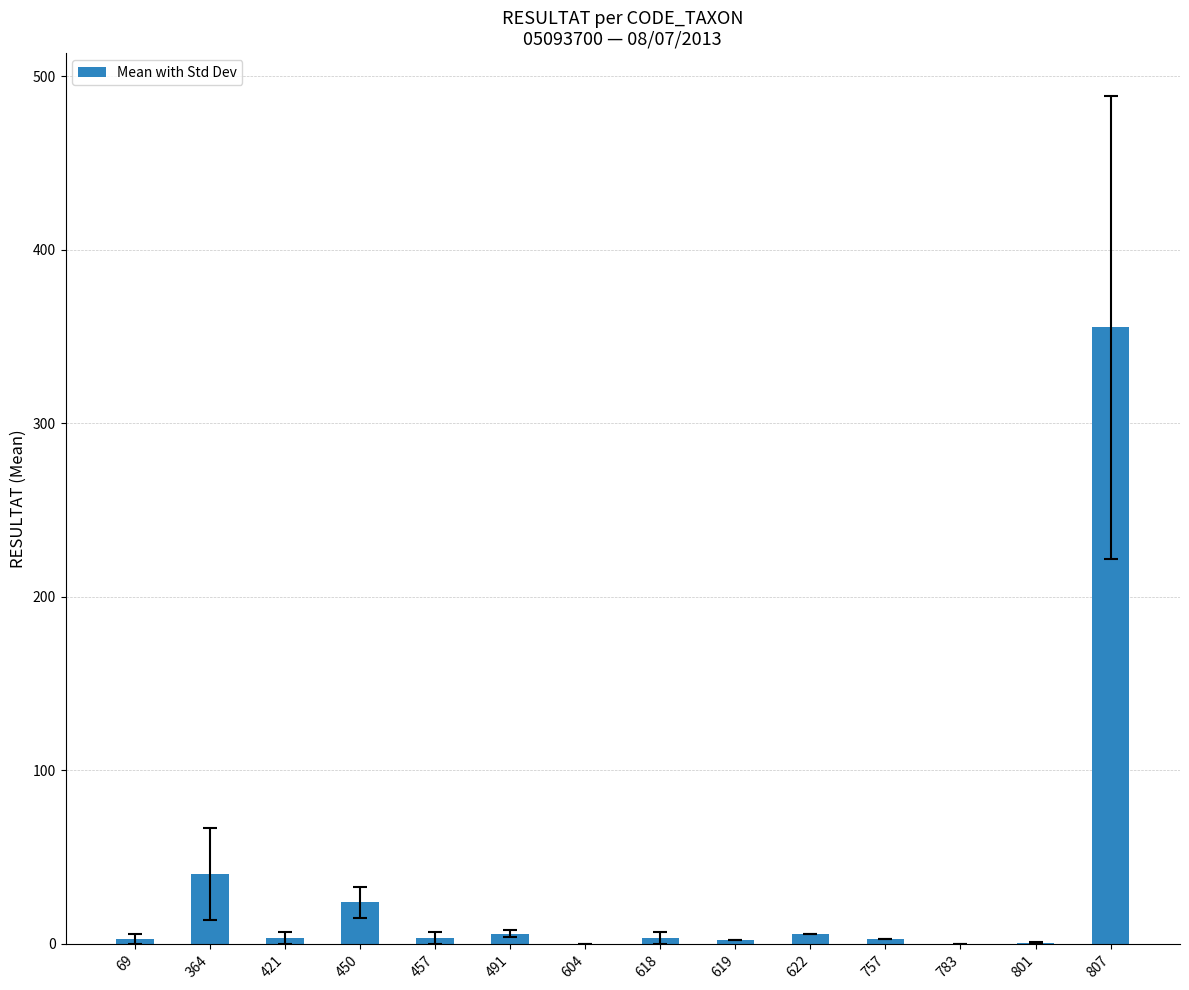

Read the value at 421.

3.5